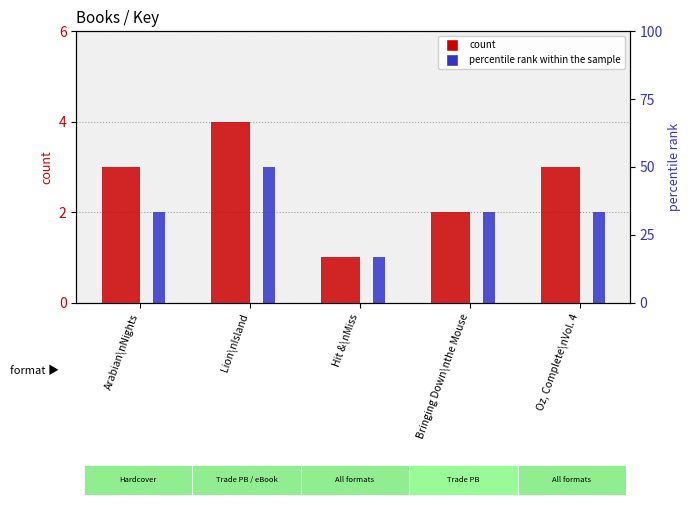

Reading right to left, extract all data points from this chart.

count: Oz, Complete\nVol. 4=3	Bringing Down\nthe Mouse=2	Hit &\nMiss=1	Lion\nIsland=4	Arabian\nNights=3
percentile rank within the sample: Oz, Complete\nVol. 4=2	Bringing Down\nthe Mouse=2	Hit &\nMiss=1	Lion\nIsland=3	Arabian\nNights=2